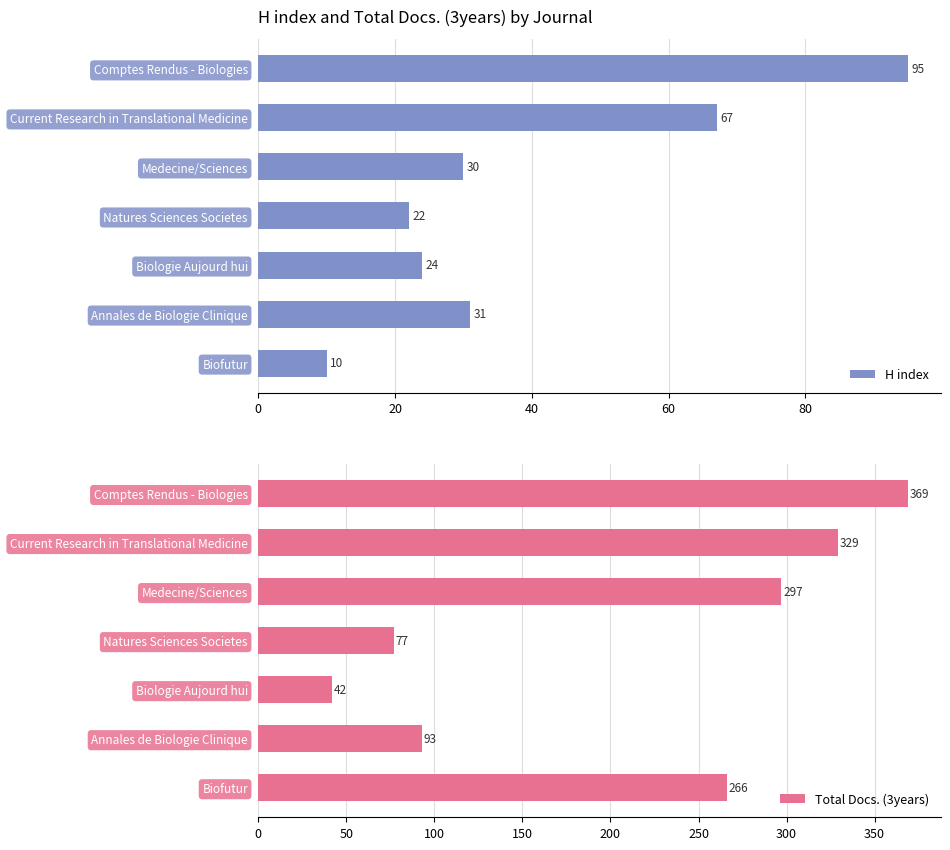

At how many categories does at least one series exceed 155?

4